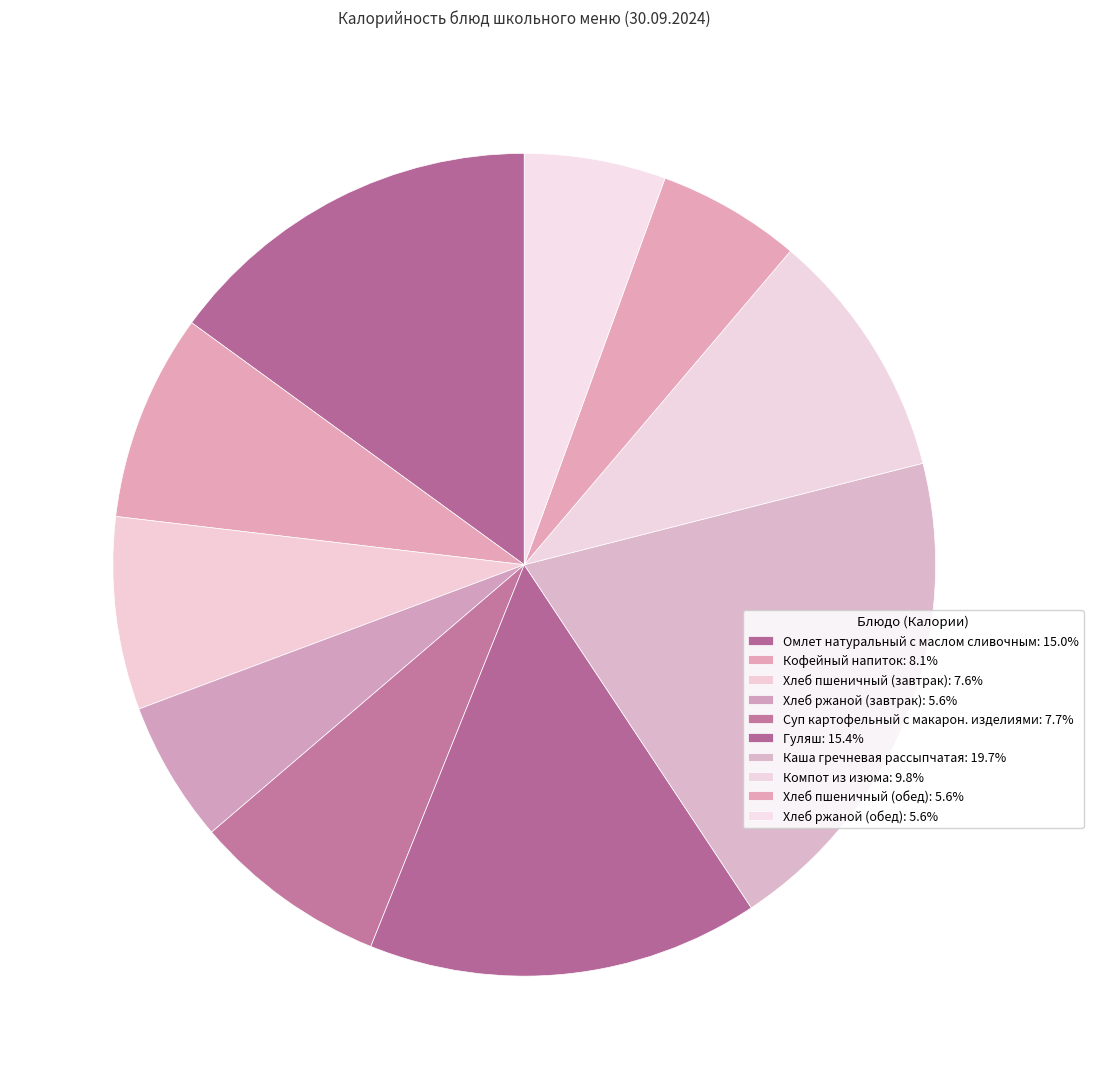

Which slice is the largest?

Каша гречневая рассыпчатая